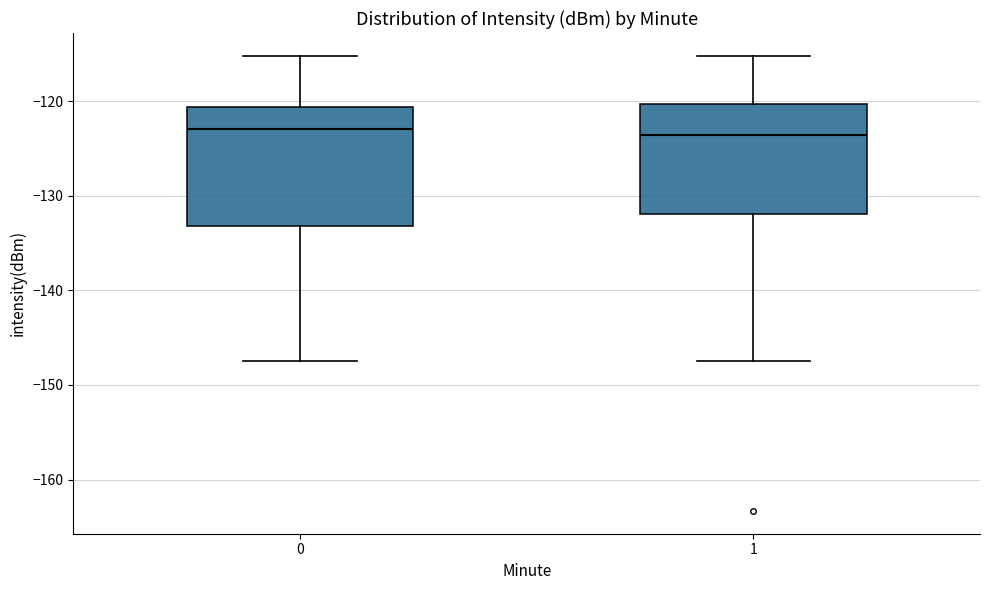

Where does the lower whisker of the box at x = 0 end on the y-axis? The values are not printed on the chart, so give them approximately, as read against the axis.

-147